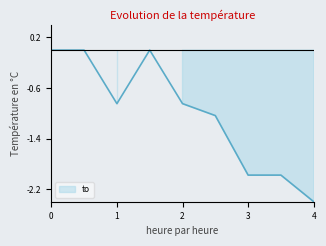

How many values are below zero?

6